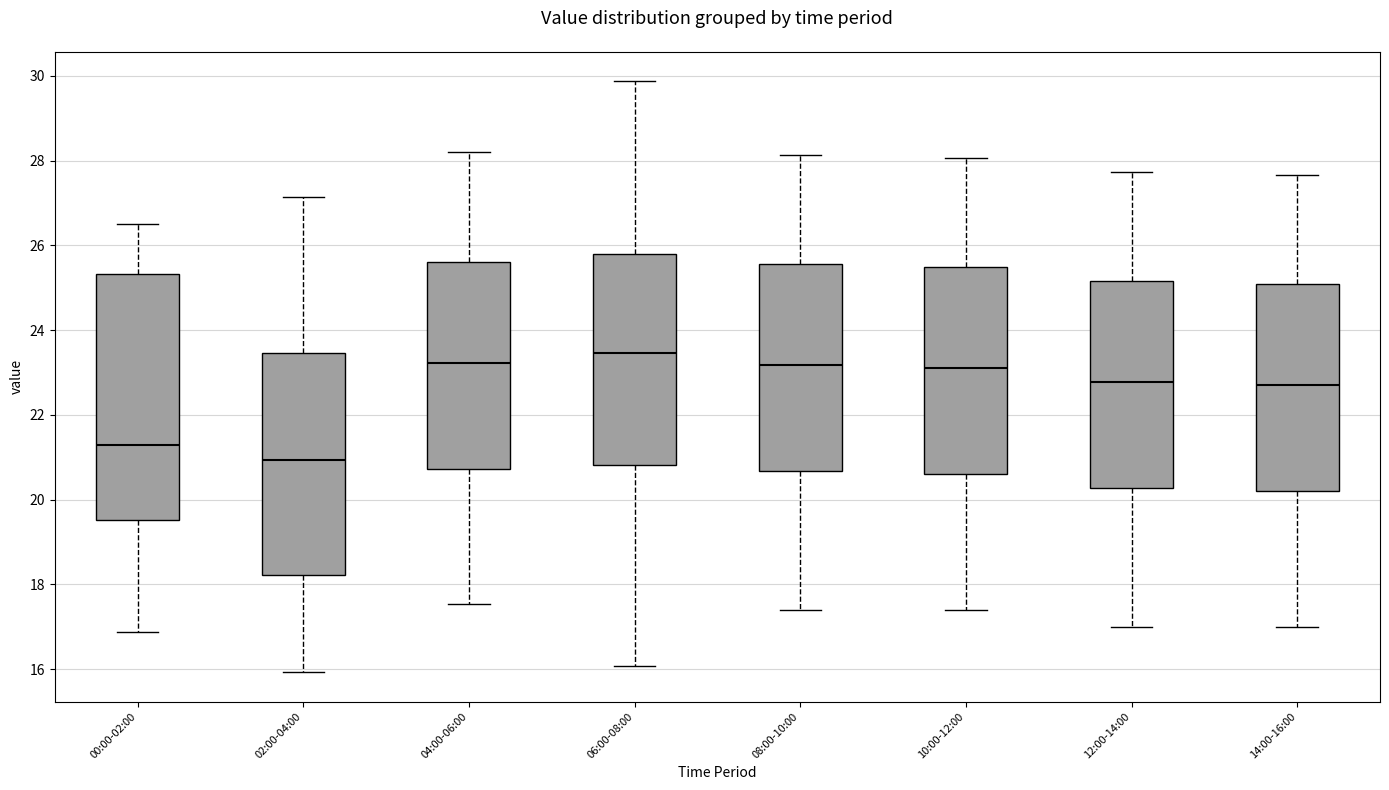

Reading left to right, read every box against the y-axis: the position of its median line, the range the box covers, and the ends of its whiskers. The values are not printed on the chart, so give them approximately, as read against the axis.

00:00-02:00: median 21.4, box 19.6 to 25.4, whiskers 16.8 to 26.6
02:00-04:00: median 21.0, box 18.2 to 23.4, whiskers 16.0 to 27.2
04:00-06:00: median 23.2, box 20.8 to 25.6, whiskers 17.6 to 28.2
06:00-08:00: median 23.4, box 20.8 to 25.8, whiskers 16.0 to 29.8
08:00-10:00: median 23.2, box 20.6 to 25.6, whiskers 17.4 to 28.2
10:00-12:00: median 23.2, box 20.6 to 25.4, whiskers 17.4 to 28.0
12:00-14:00: median 22.8, box 20.2 to 25.2, whiskers 17.0 to 27.8
14:00-16:00: median 22.8, box 20.2 to 25.0, whiskers 17.0 to 27.6